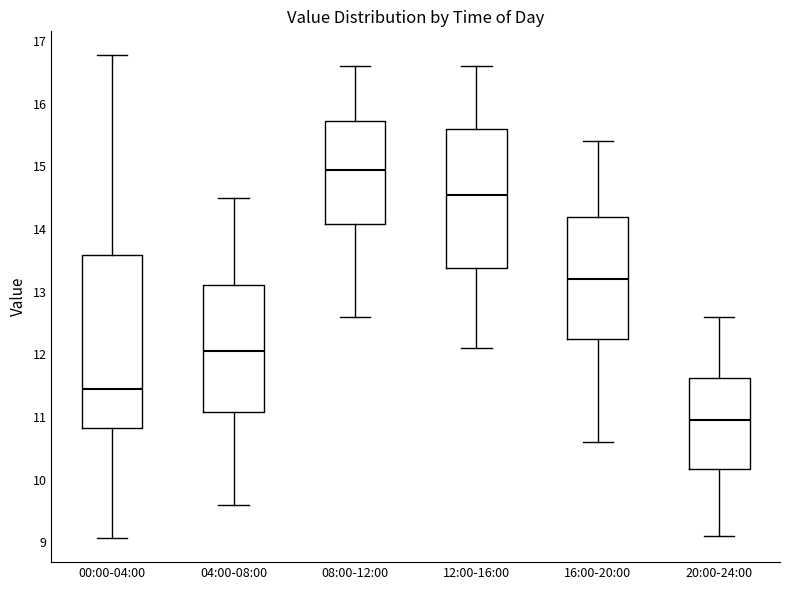

Reading left to right, read every box against the y-axis: the position of its median line, the range the box covers, and the ends of its whiskers. The values are not printed on the chart, so give them approximately, as read against the axis.

00:00-04:00: median 11.5, box 10.8 to 13.6, whiskers 9.1 to 16.8
04:00-08:00: median 12.1, box 11.1 to 13.1, whiskers 9.6 to 14.5
08:00-12:00: median 15.0, box 14.1 to 15.7, whiskers 12.6 to 16.6
12:00-16:00: median 14.6, box 13.4 to 15.6, whiskers 12.1 to 16.6
16:00-20:00: median 13.2, box 12.3 to 14.2, whiskers 10.6 to 15.4
20:00-24:00: median 11.0, box 10.2 to 11.6, whiskers 9.1 to 12.6